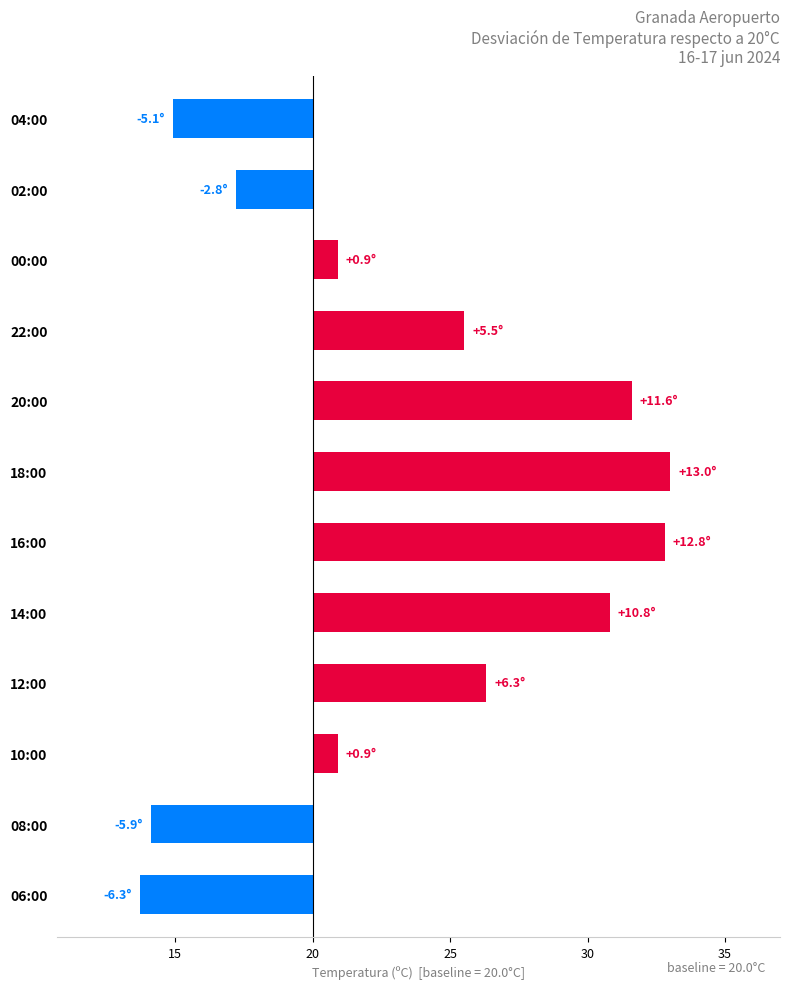

How many distinct data groups are displayed?

1